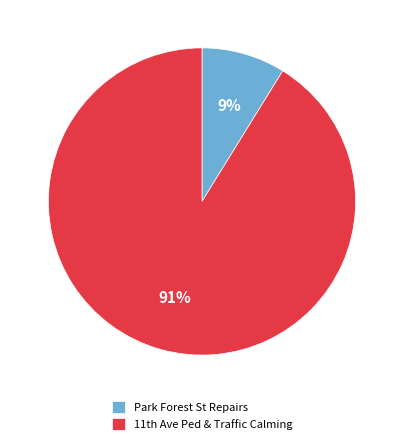

To the nearest percent, what is the difference between the largest and smallest slice percentages?

82%